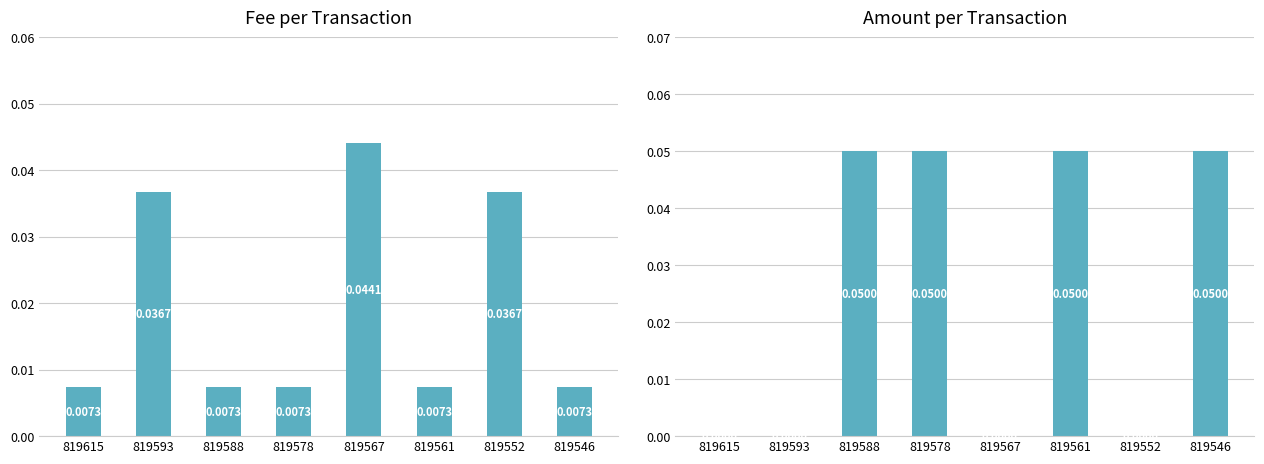

Reading left to right, extract all data points from this chart.

Fee: 819615=0.0	819593=0.0	819588=0.0	819578=0.0	819567=0.0	819561=0.0	819552=0.0	819546=0.0
Amount: 819615=0.0	819593=0.0	819588=0.1	819578=0.1	819567=0.0	819561=0.1	819552=0.0	819546=0.1